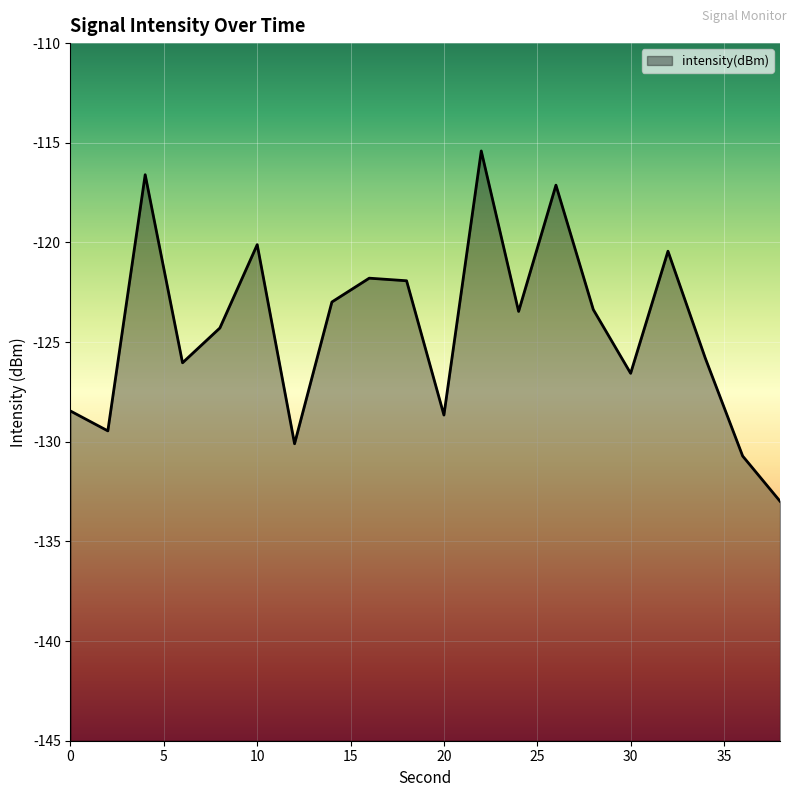

What is the approximate value at 14?

-123.0